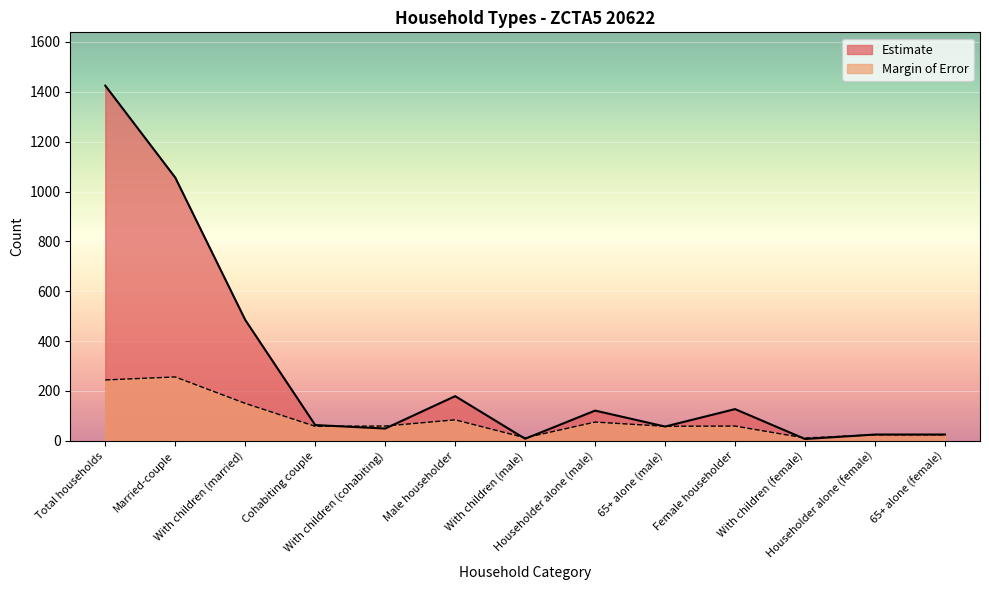

How many lines are shown in the chart?

2